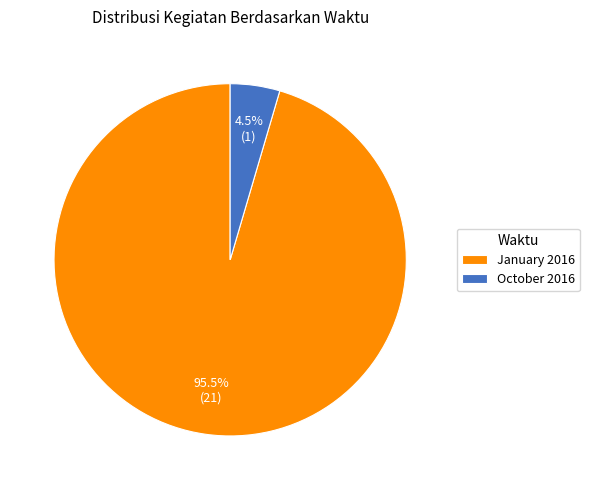

Between October 2016 and January 2016, which is larger?

January 2016